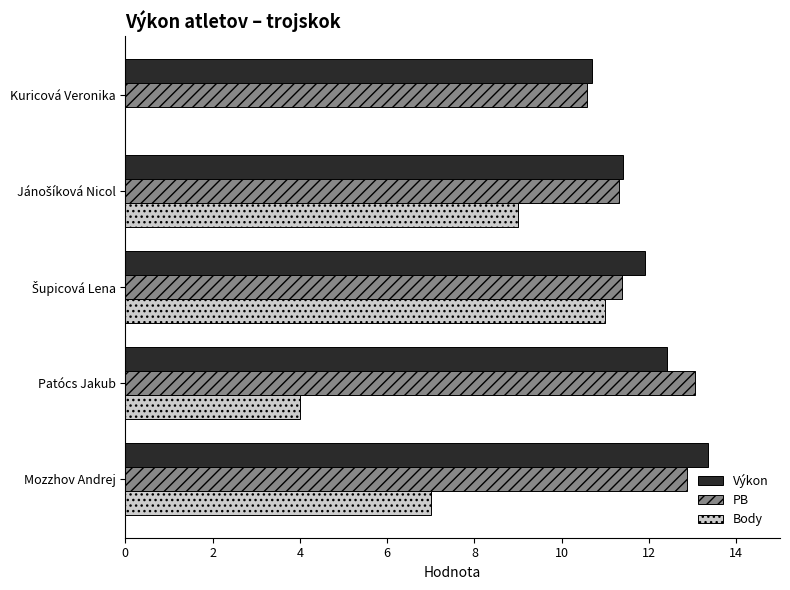

What is the sum of all Body values?

31.0